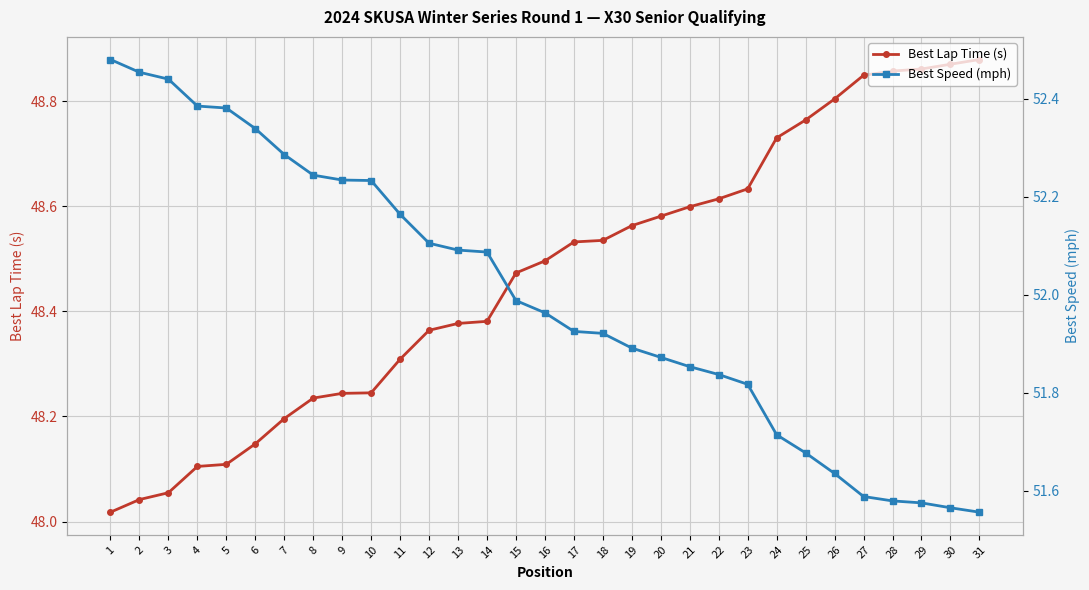

What is the sum of all Best Lap Time (s) values?

1502.5